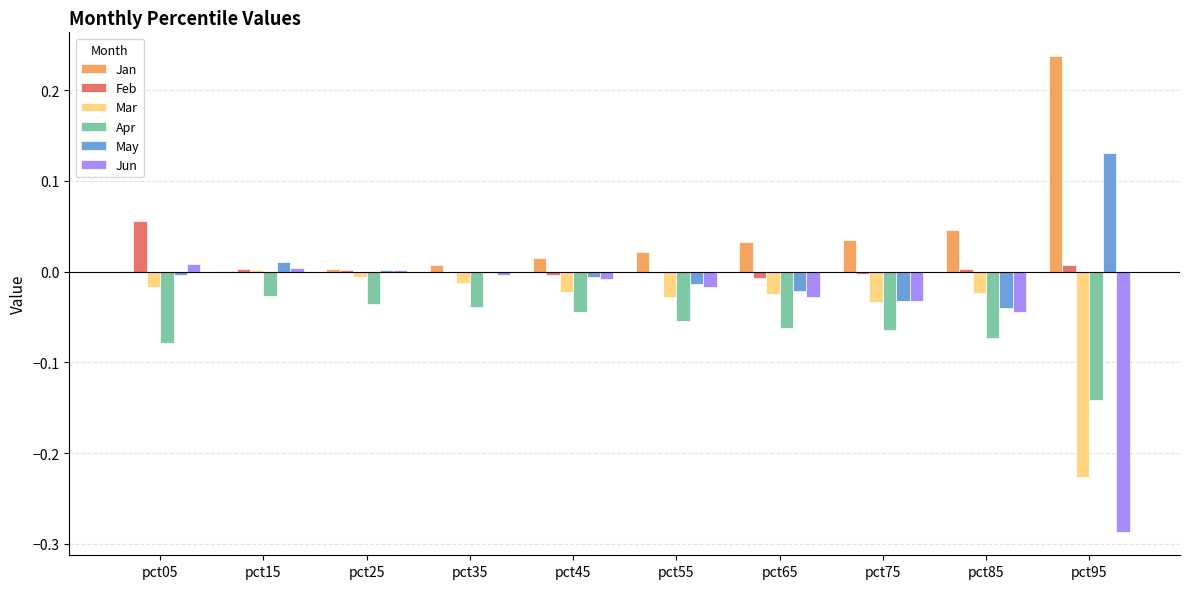

Is the value of Jun at pct75 greater than the value of Feb at pct35?

No